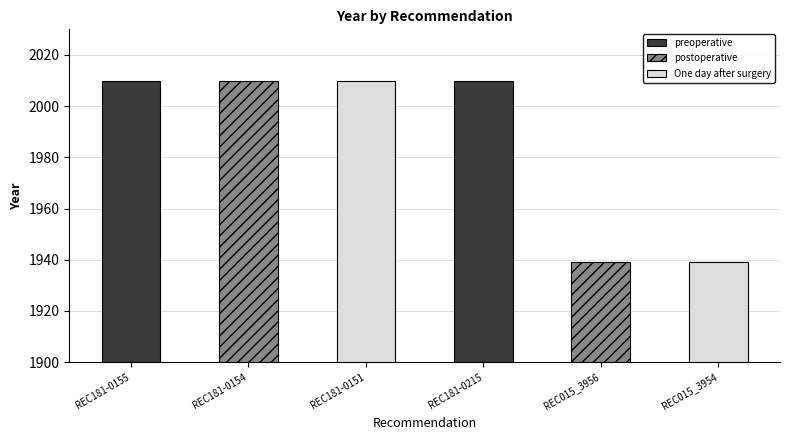

What are all the series names shown in the legend?

preoperative, postoperative, One day after surgery